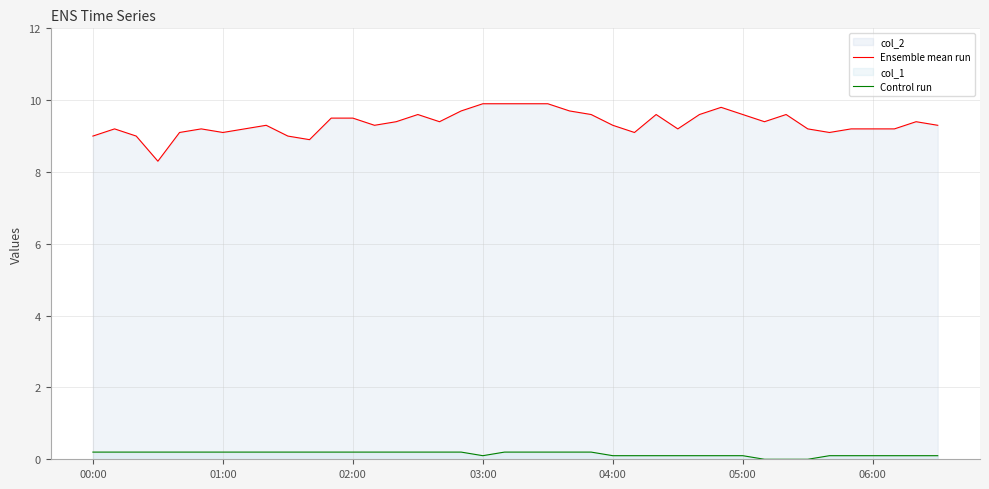

How many categories are shown in the chart?

40